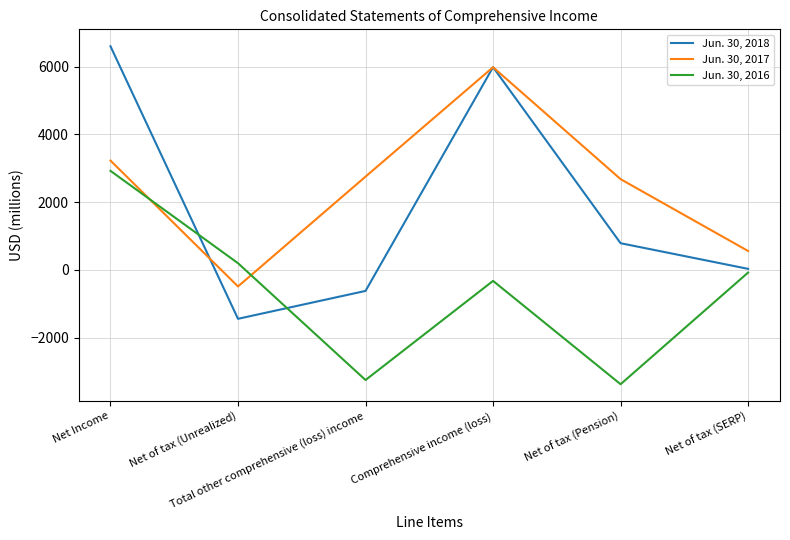

Which series has the largest total across all categories?

Jun. 30, 2017